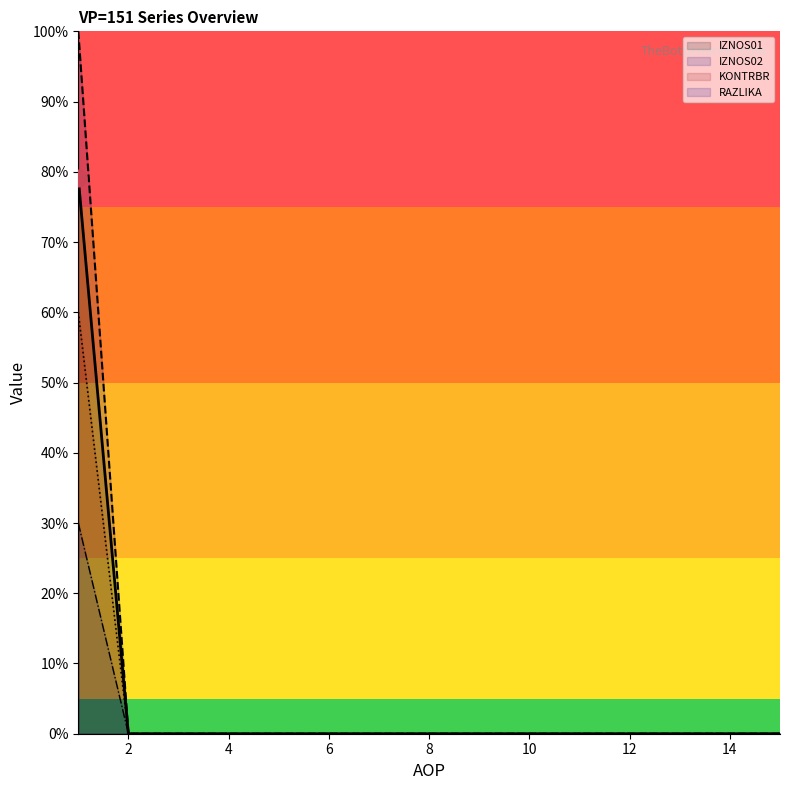

At how many categories does at least one series exceed 37?

1